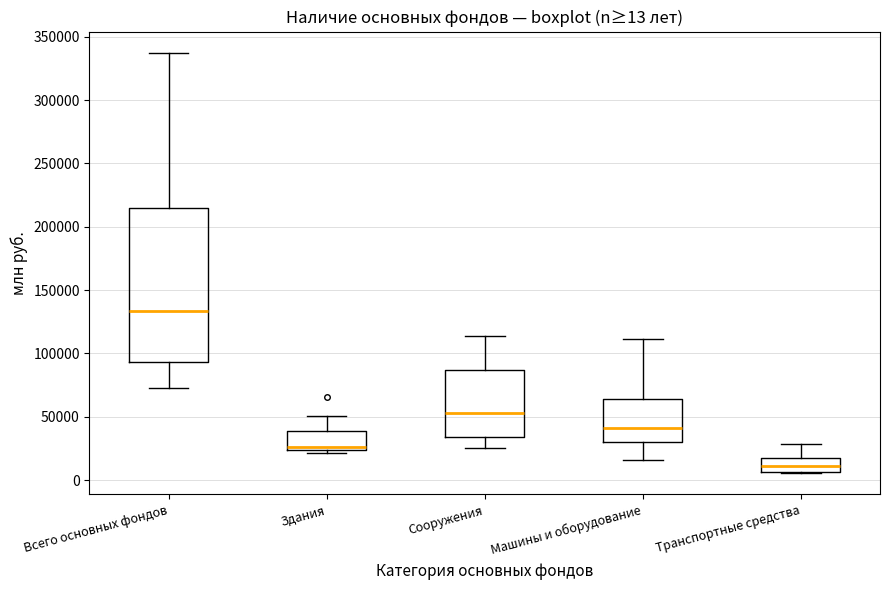

Which box's median line is the lowest?

Транспортные средства